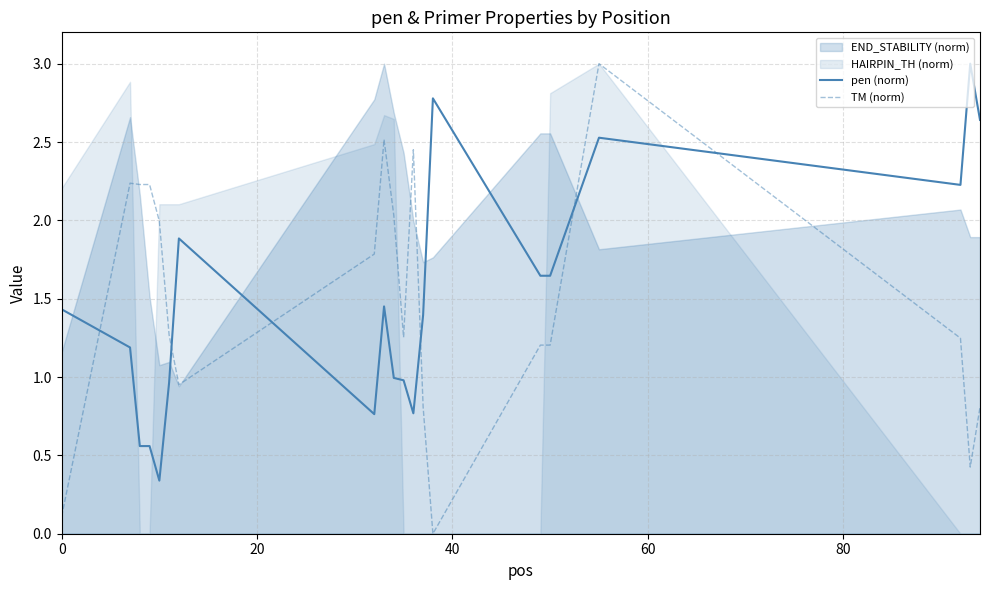

How many intersections are there between TM (norm) and pen (norm)?

6